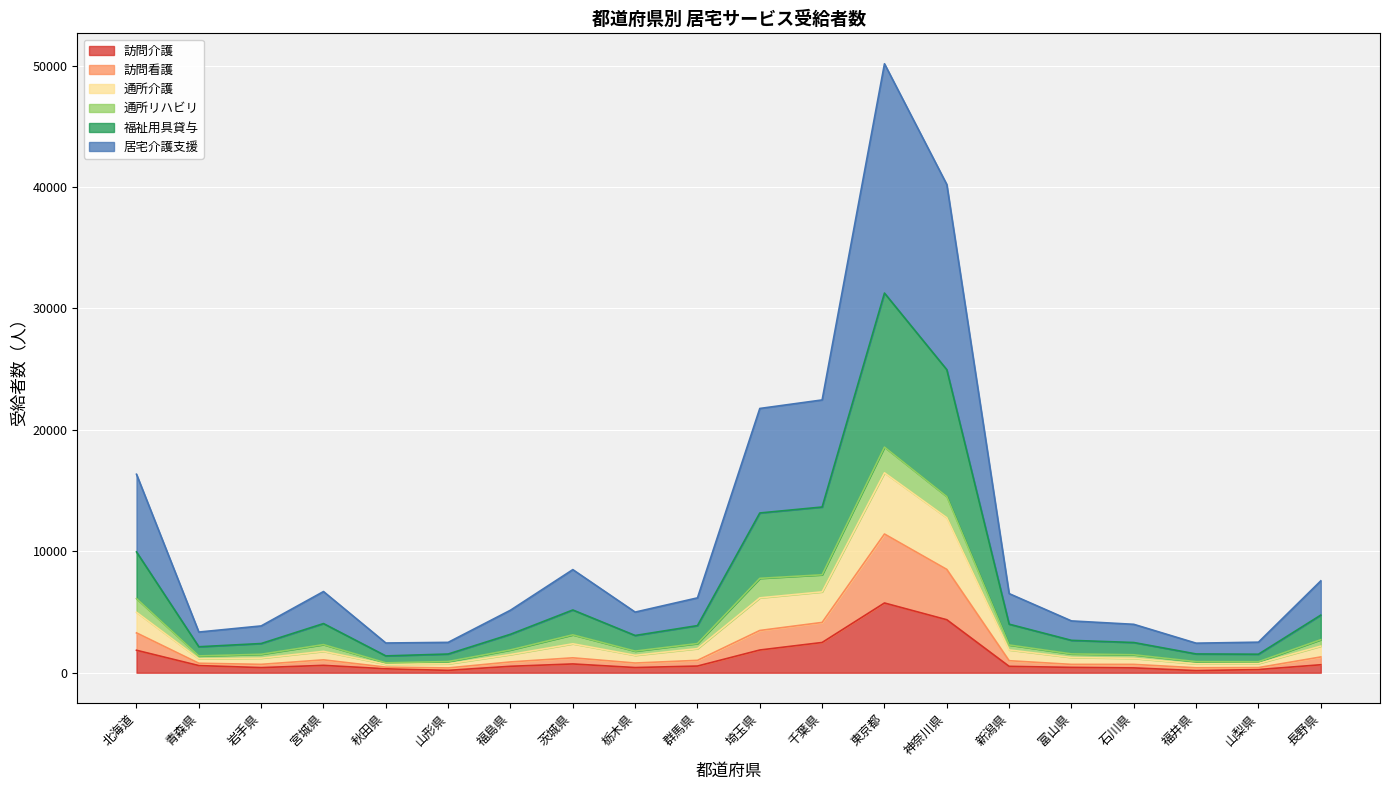

The value of 福祉用具貸与 at 埼玉県 is 19350. True or false?

False